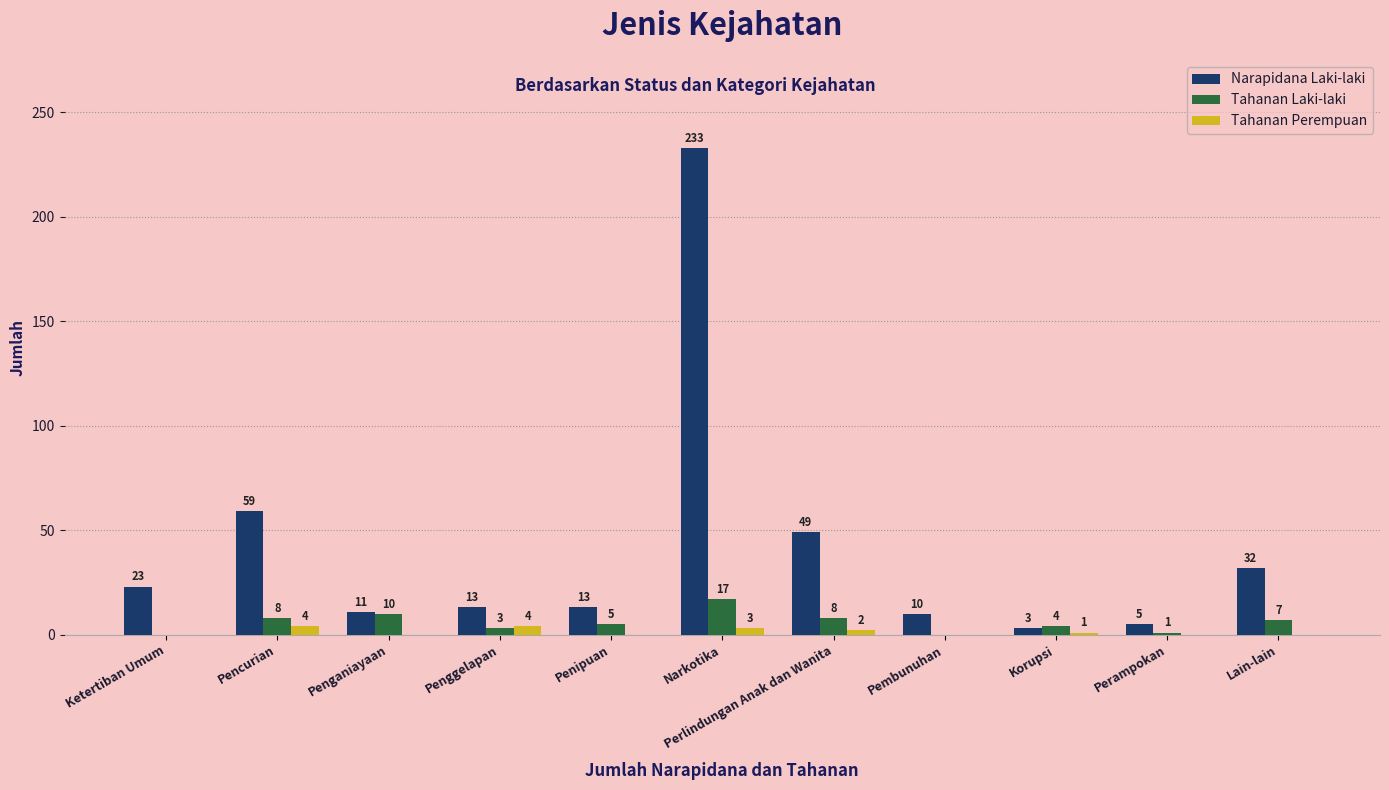

Reading left to right, list all the values displayed in this chart.

Narapidana Laki-laki: Ketertiban Umum=23	Pencurian=59	Penganiayaan=11	Penggelapan=13	Penipuan=13	Narkotika=233	Perlindungan Anak dan Wanita=49	Pembunuhan=10	Korupsi=3	Perampokan=5	Lain-lain=32
Tahanan Laki-laki: Ketertiban Umum=0	Pencurian=8	Penganiayaan=10	Penggelapan=3	Penipuan=5	Narkotika=17	Perlindungan Anak dan Wanita=8	Pembunuhan=0	Korupsi=4	Perampokan=1	Lain-lain=7
Tahanan Perempuan: Ketertiban Umum=0	Pencurian=4	Penganiayaan=0	Penggelapan=4	Penipuan=0	Narkotika=3	Perlindungan Anak dan Wanita=2	Pembunuhan=0	Korupsi=1	Perampokan=0	Lain-lain=0